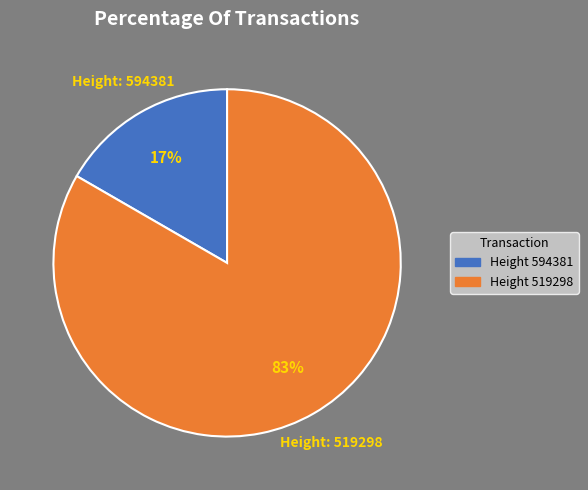

Is there any slice that represents more than half of the pie?

Yes